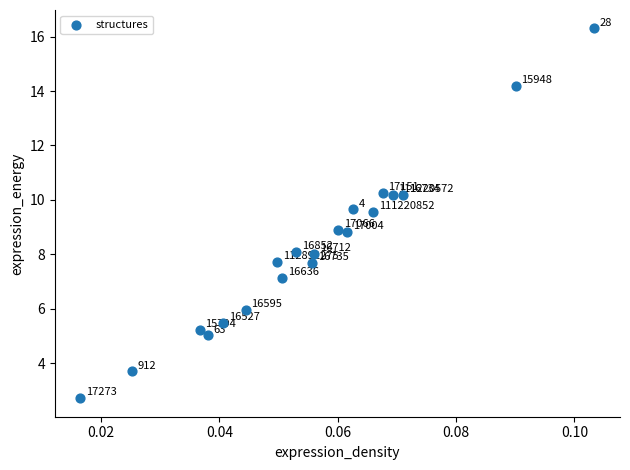

What Y value in the scatter plot is closest to 9?

8.9